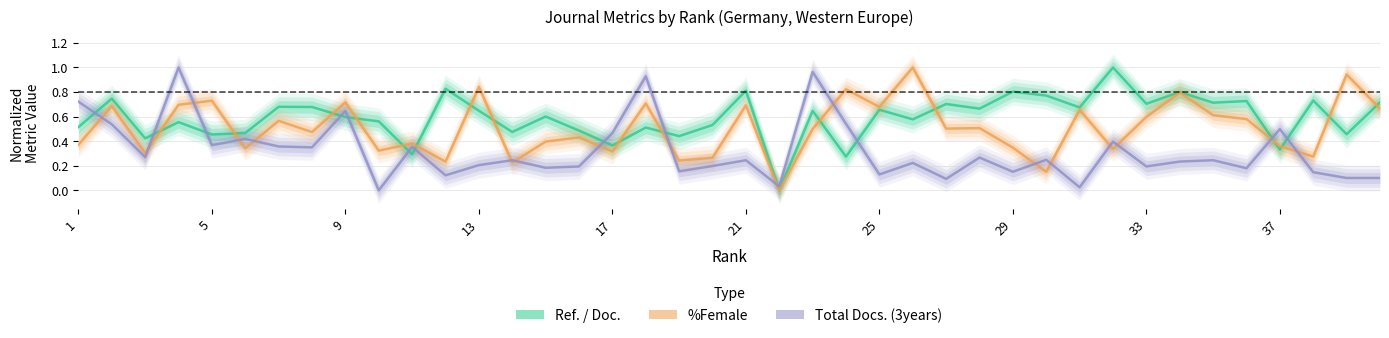

How many values in the Ref. / Doc. series exceed 0?

39